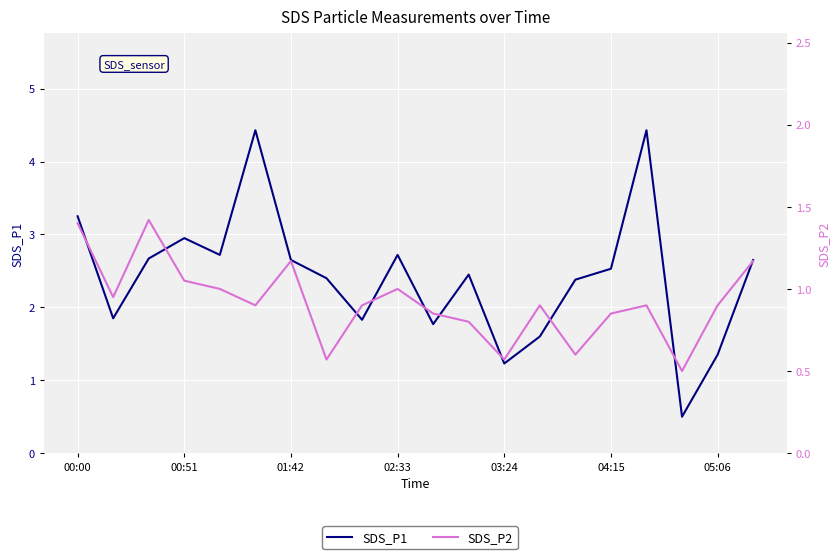

List the series in order of their overall mean, highest first.

SDS_P1, SDS_P2